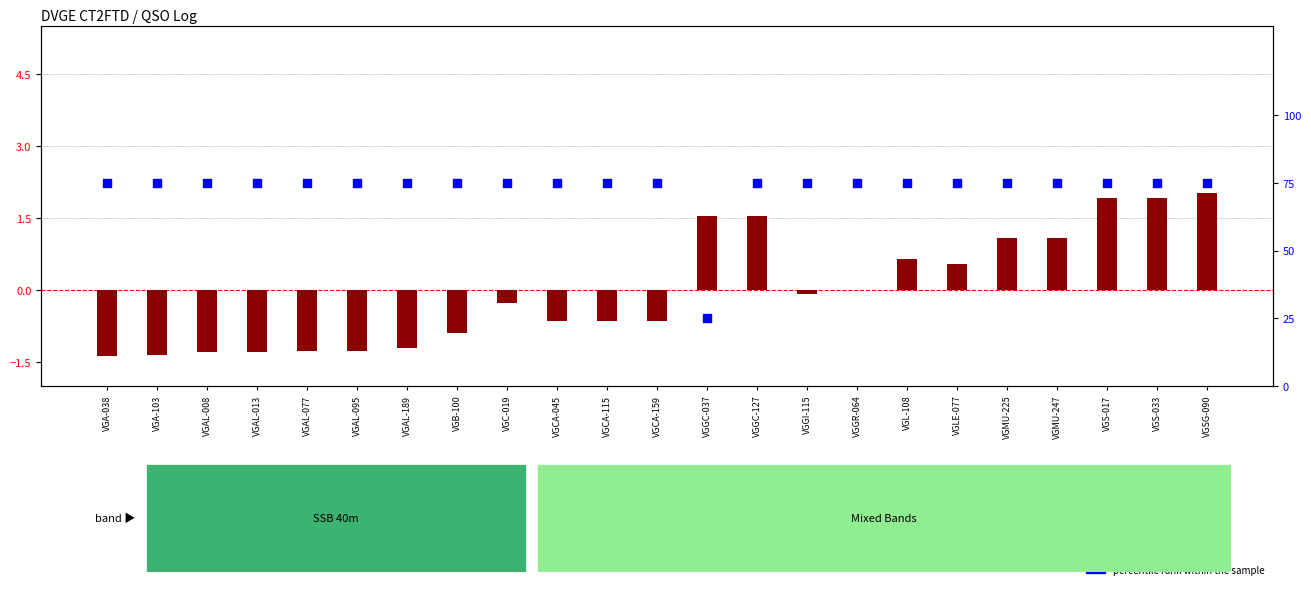

Which series reaches the minimum Y coordinate?

transformed count